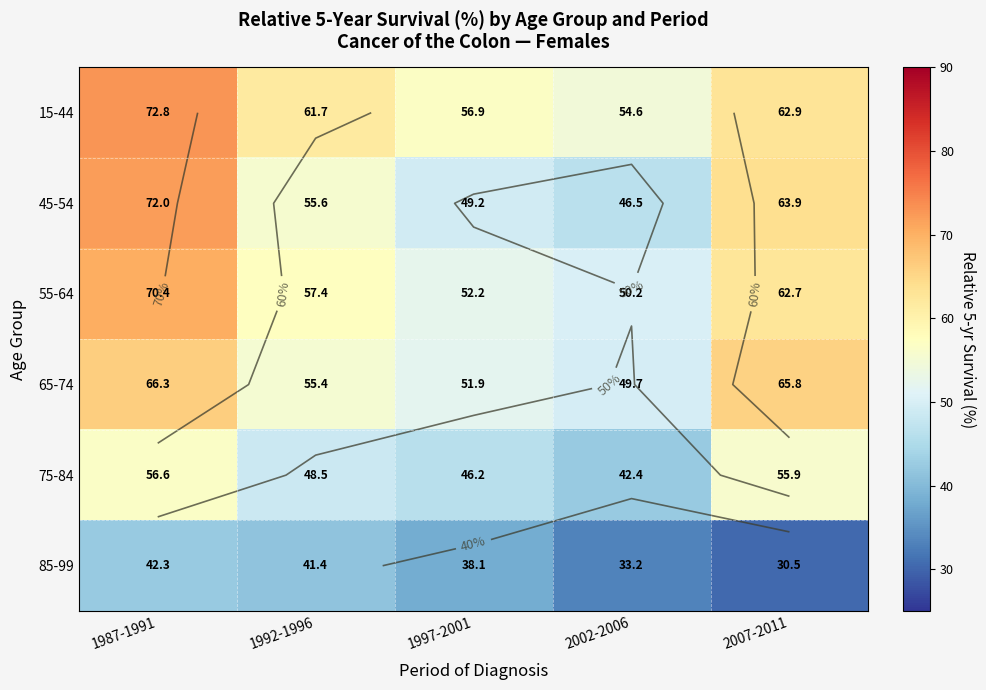

What is the spread (max minus min) of values at 1987-1991?

30.5